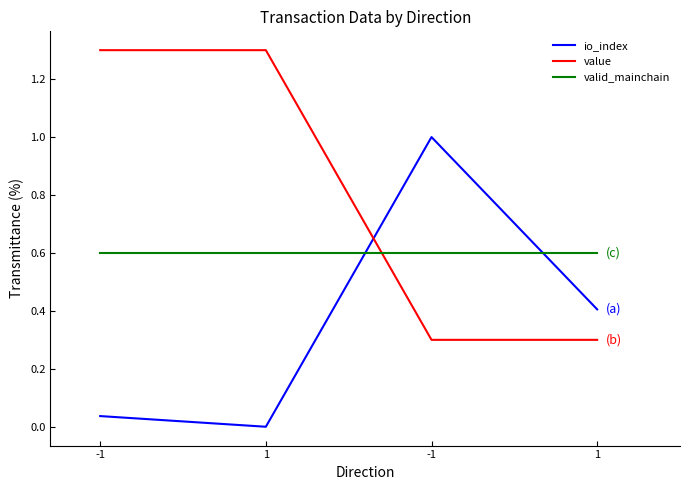

Is this an area chart (filled region under the line)?

No